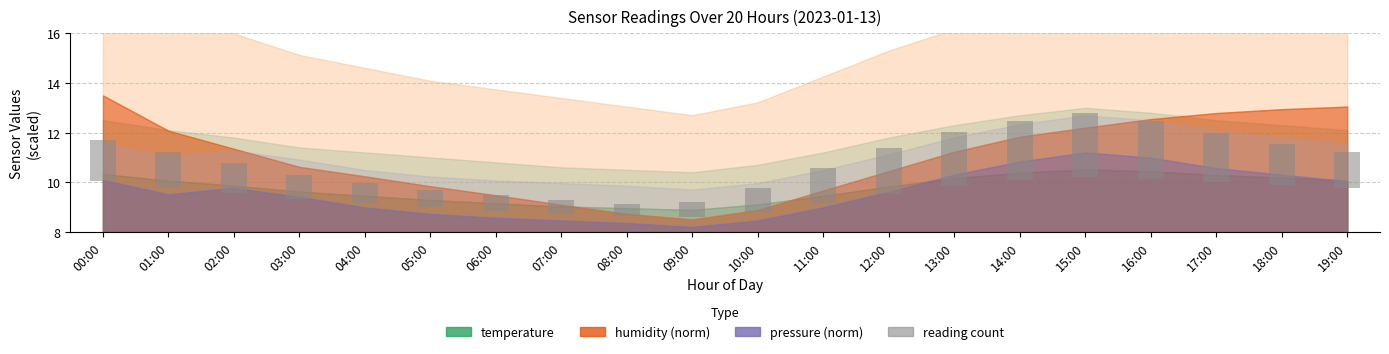

Is it true that the value at 12:00 is 1.8?

True